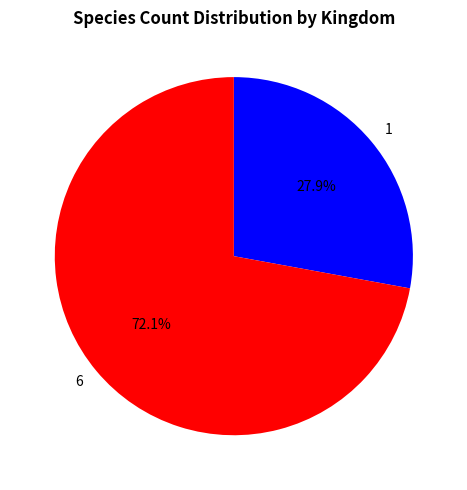

To the nearest percent, what is the average slice percentage?

50%